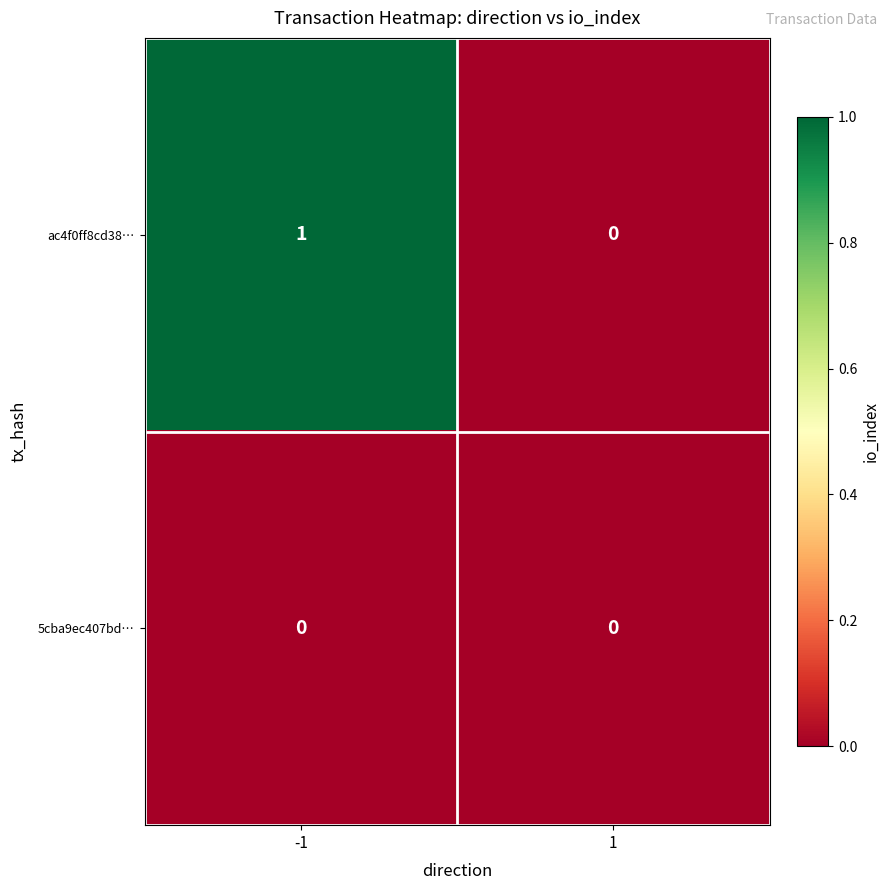

Which series has the largest total across all categories?

ac4f0ff8cd38…